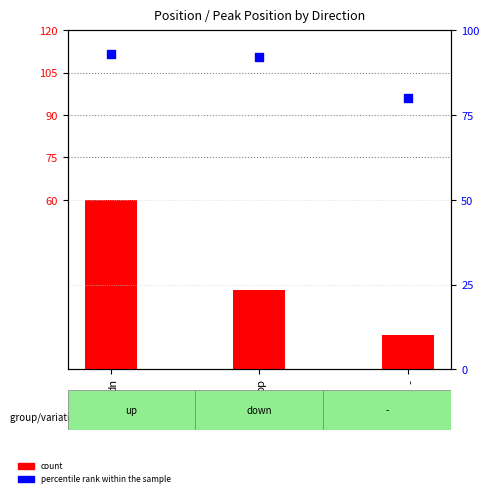

What are all the series names shown in the legend?

count, percentile rank within the sample